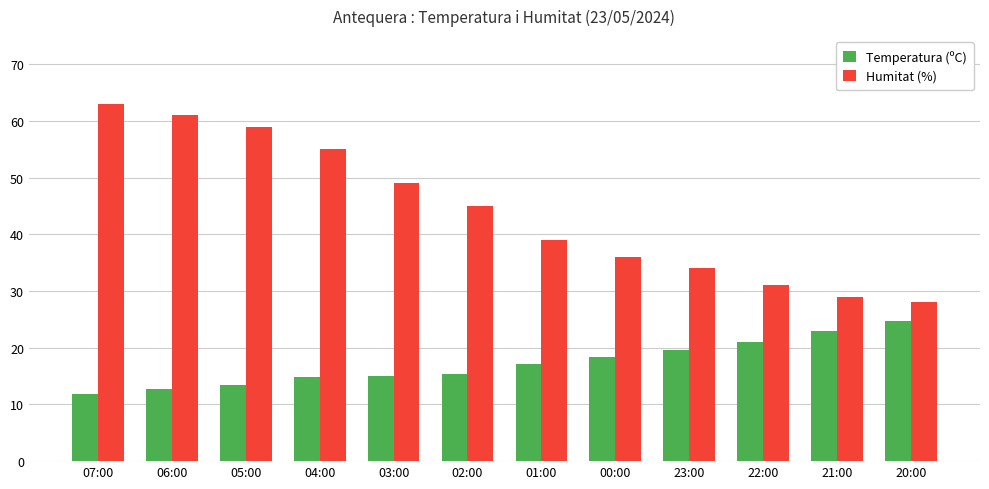

What is the difference between the maximum and second lowest values in the Humitat (%) series?

34.0